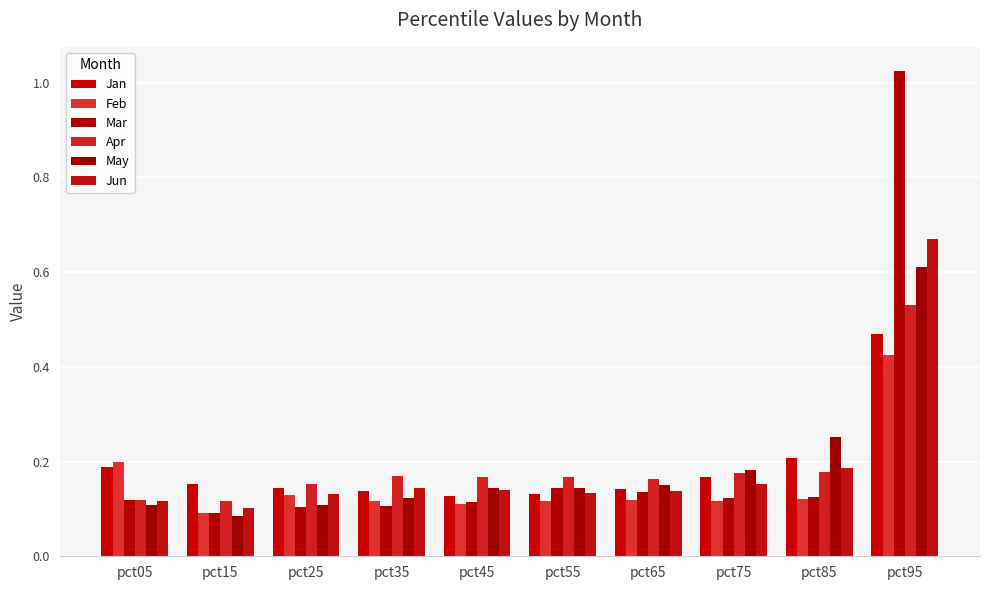

Is the value of Mar at pct05 greater than the value of Jun at pct35?

No